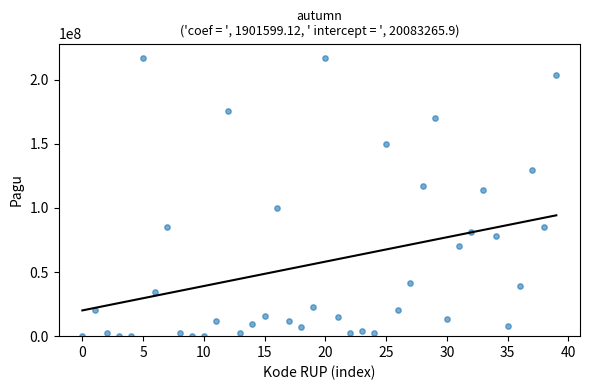

What is the range of Y values (max minus min)?

216860000